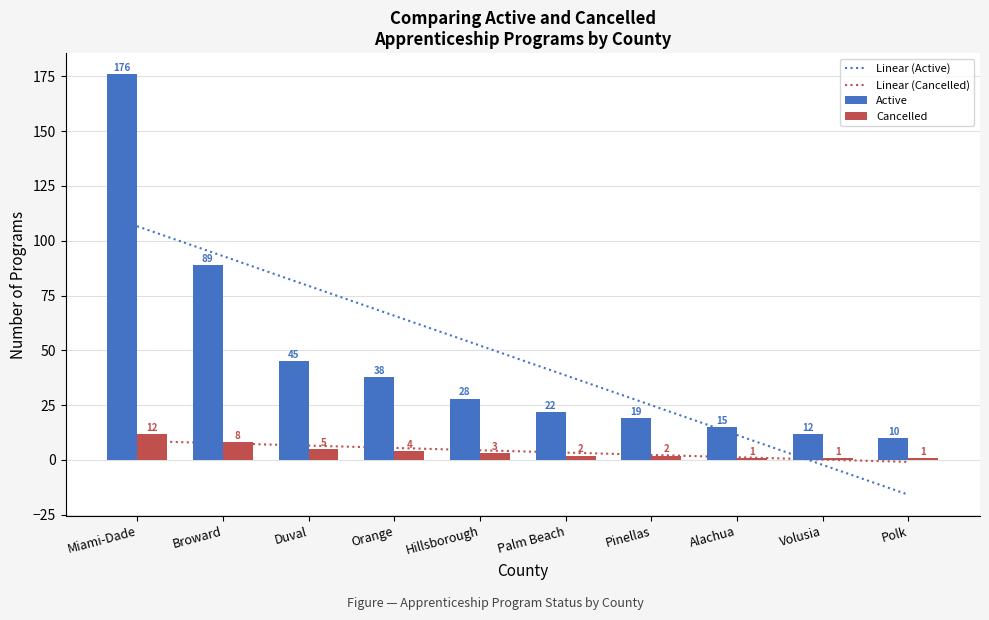

What position from the left is Duval?

3